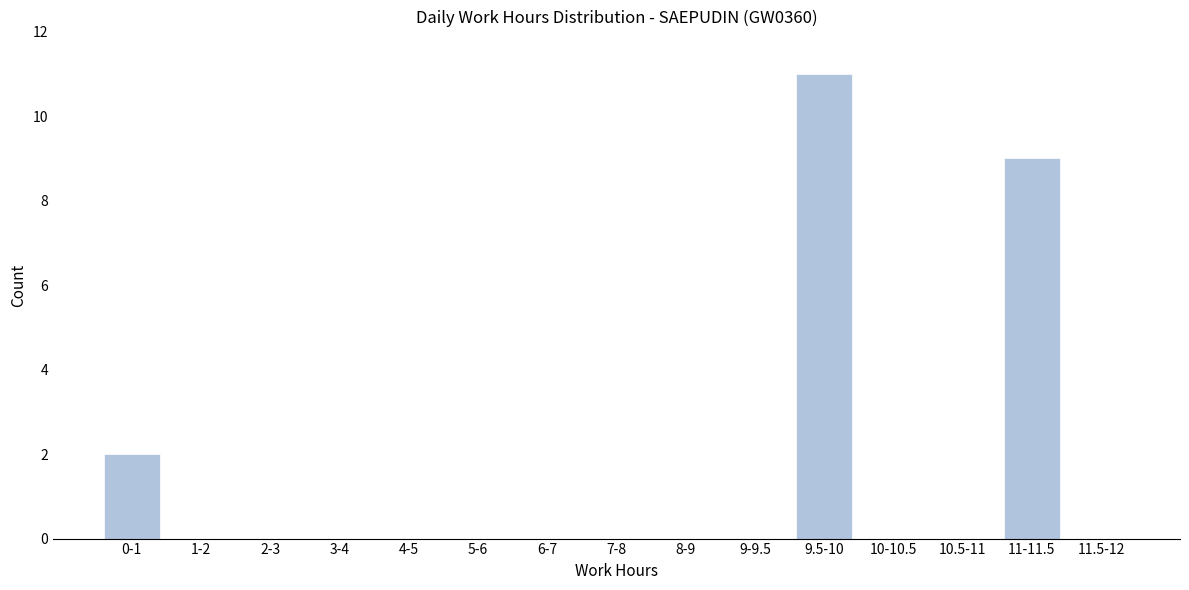

Reading right to left, what are all the values shown in this chart?

11.5-12=0	11-11.5=9	10.5-11=0	10-10.5=0	9.5-10=11	9-9.5=0	8-9=0	7-8=0	6-7=0	5-6=0	4-5=0	3-4=0	2-3=0	1-2=0	0-1=2